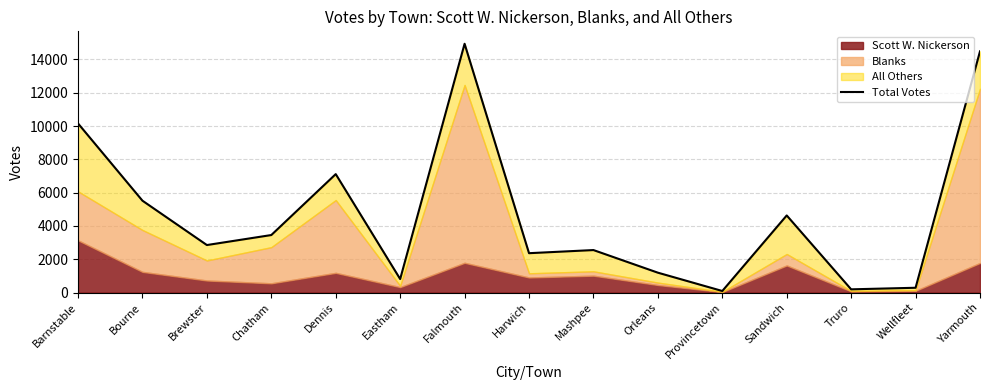

What is the value of the 10th point from the left?

1194